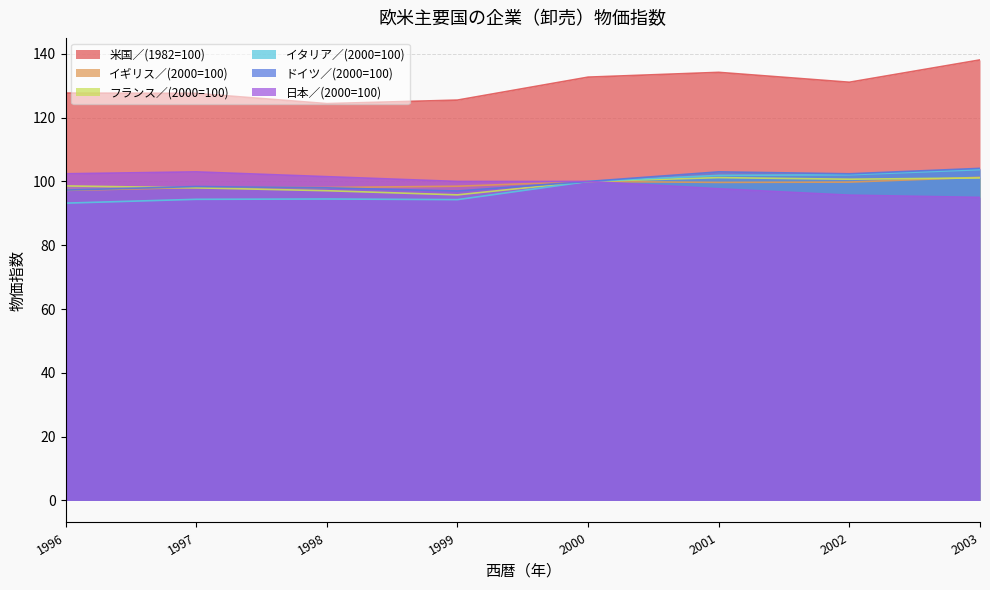

At 1998, list the series in order from largest to smallest.

米国／(1982=100), 日本／(2000=100), イギリス／(2000=100), ドイツ／(2000=100), フランス／(2000=100), イタリア／(2000=100)